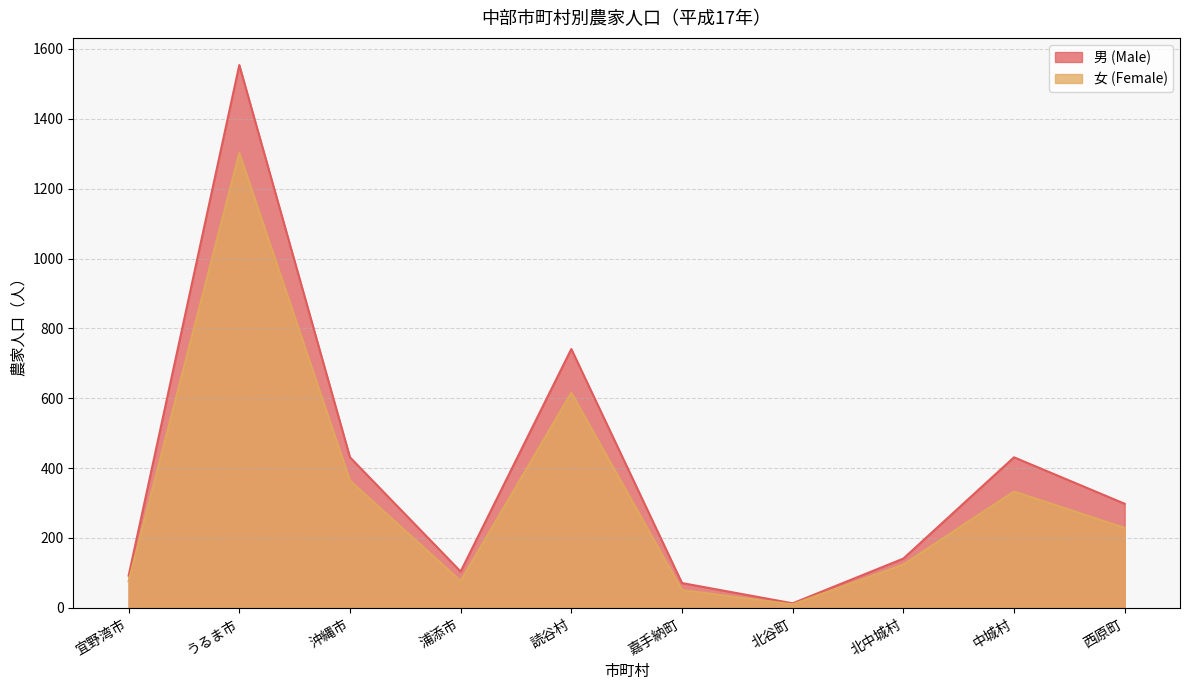

Which series has the largest range (max minus min)?

男 (Male)